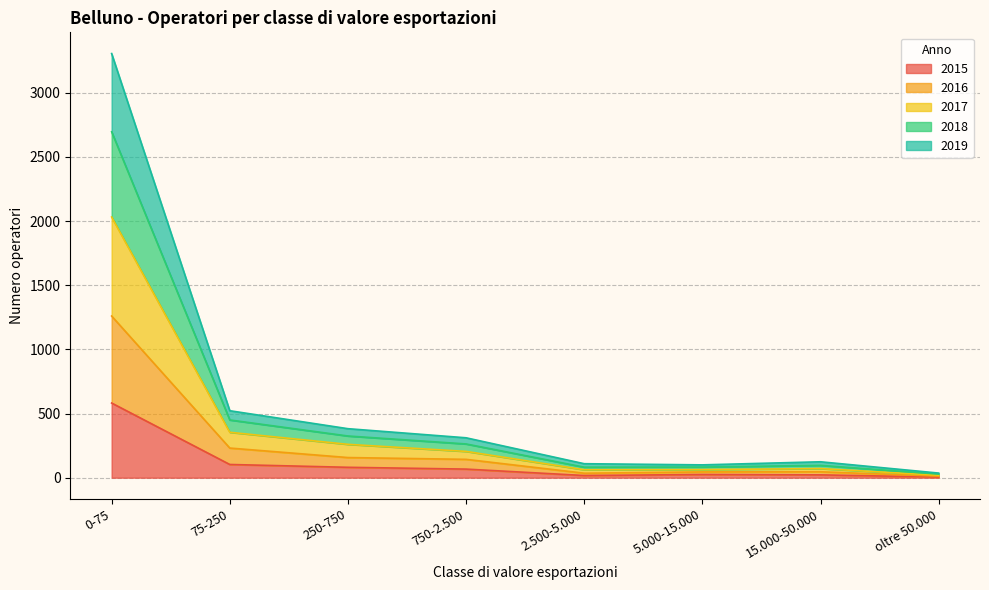

What is the greatest value displayed?

3306